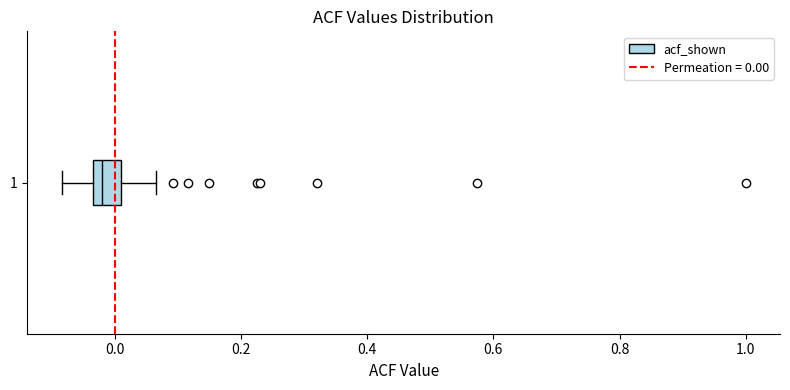

Transcribe this box plot: give where the median line is, the range the box spans, and where the two whiskers end, as read against the x-axis. The values are not printed on the chart, so give them approximately, as read against the axis.

median -0.02, box -0.04 to 0.00, whiskers -0.08 to 0.06